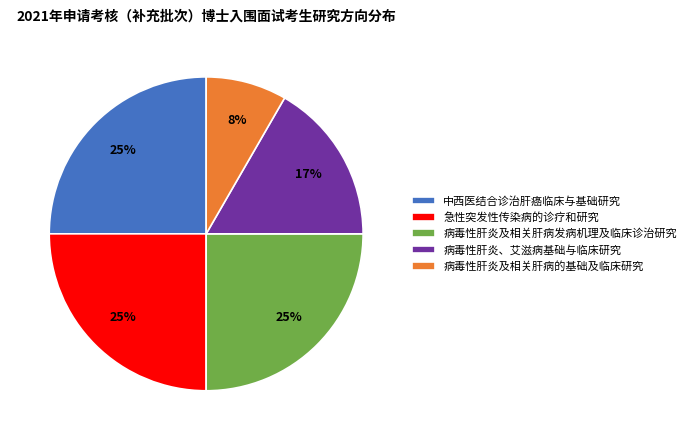

True or false: 急性突发性传染病的诊疗和研究 accounts for 25% of the total.

True